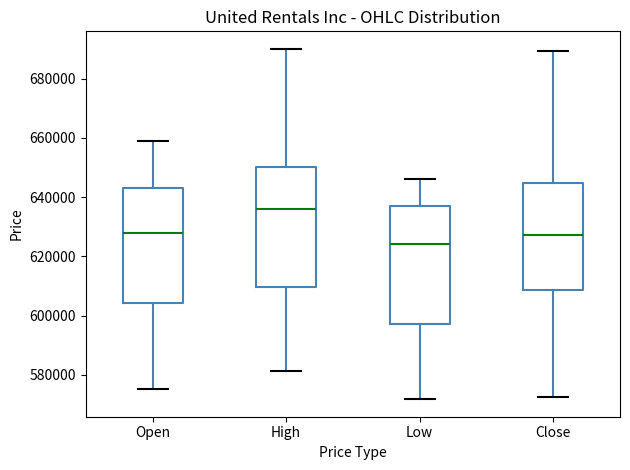

Reading left to right, transcribe this box plot: for each box, give where its median line is, the range the box spans, and where its two whiskers end, as read against the y-axis. The values are not printed on the chart, so give them approximately, as read against the axis.

Open: median 628000, box 604000 to 642000, whiskers 576000 to 658000
High: median 636000, box 610000 to 650000, whiskers 582000 to 690000
Low: median 624000, box 598000 to 638000, whiskers 572000 to 646000
Close: median 628000, box 608000 to 644000, whiskers 572000 to 690000